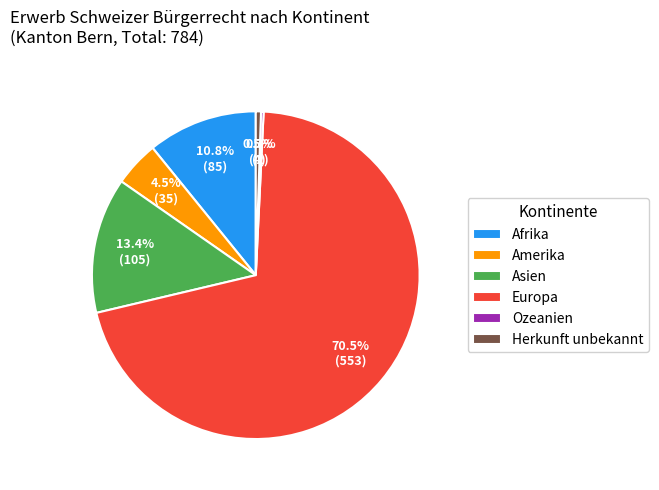

Does Europa account for over 50% of the chart?

Yes